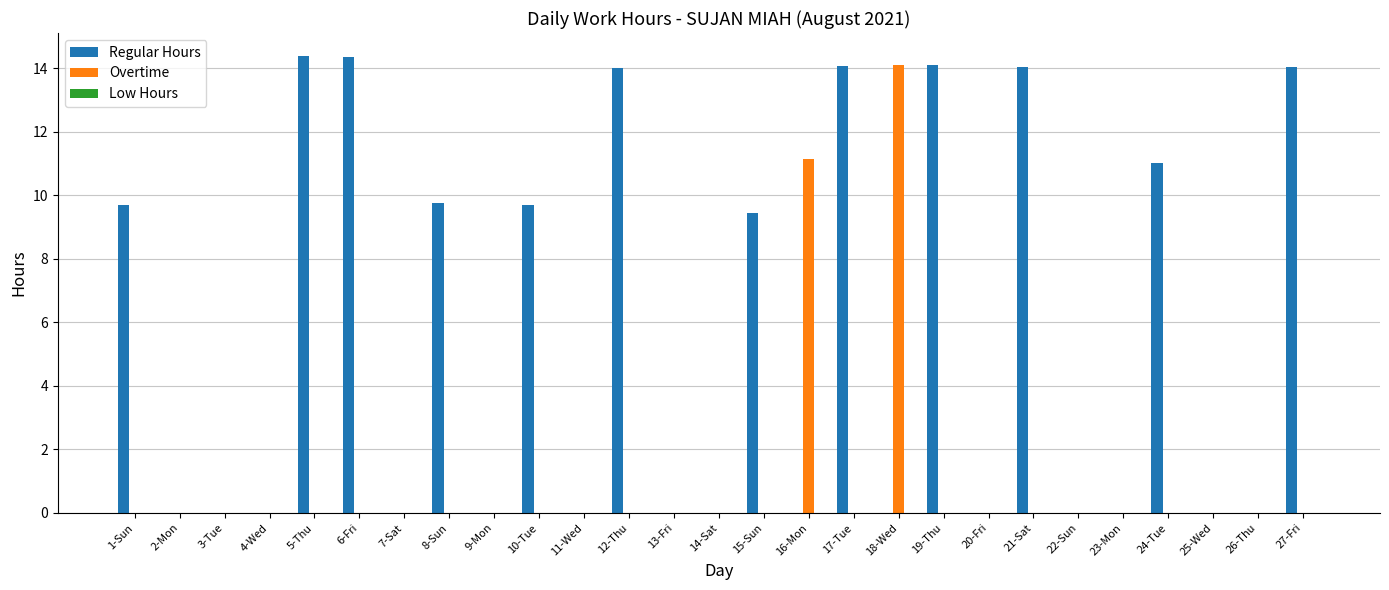

Which series has the largest total across all categories?

Regular Hours